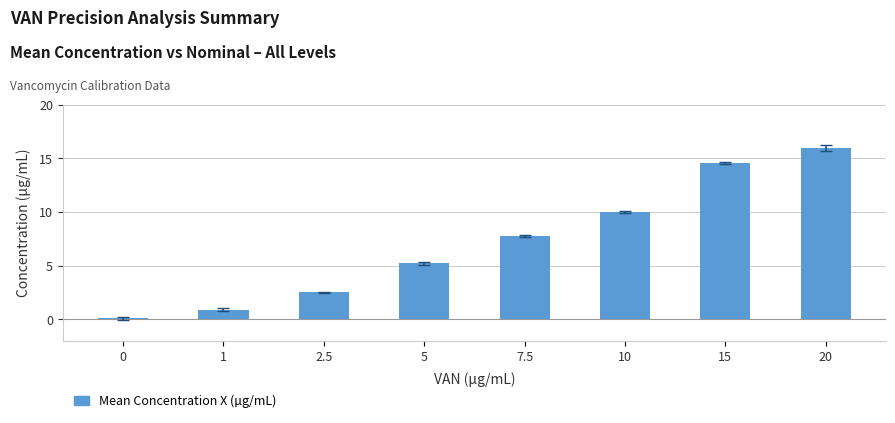

Read the value at 15.

14.6